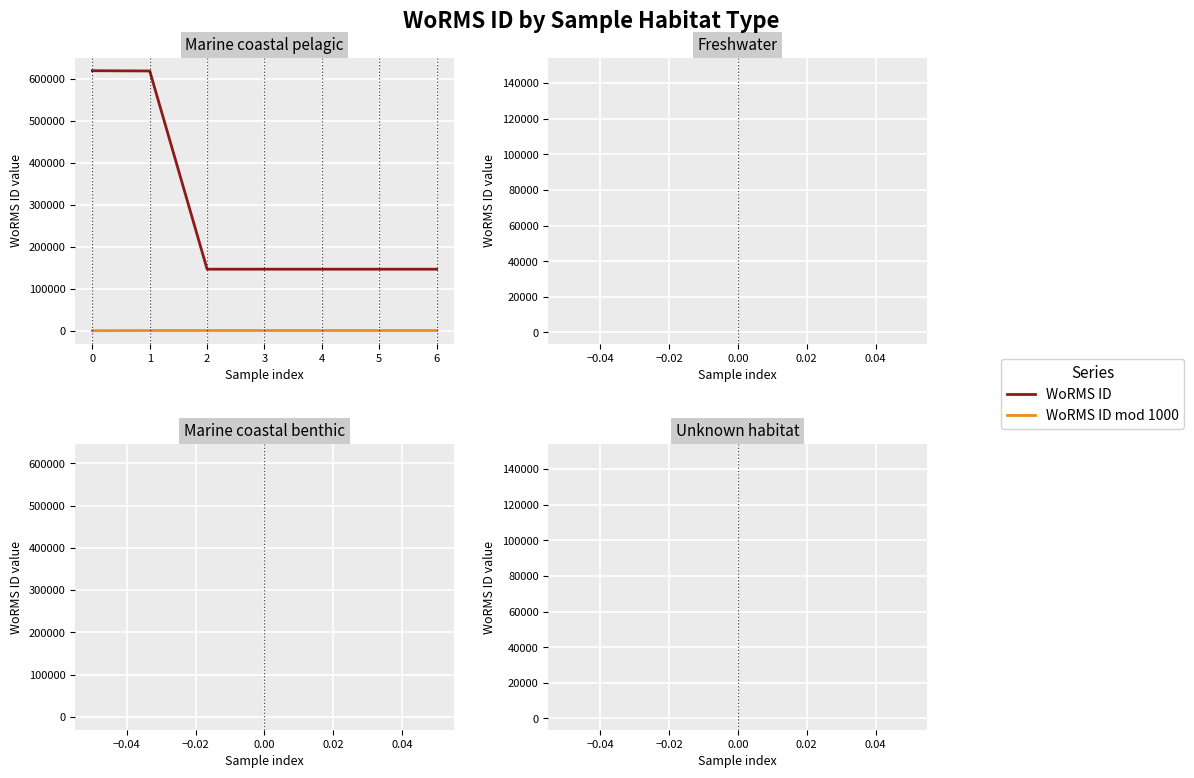

At 1, list the series in order from smallest to largest.

WoRMS ID mod 1000, WoRMS ID